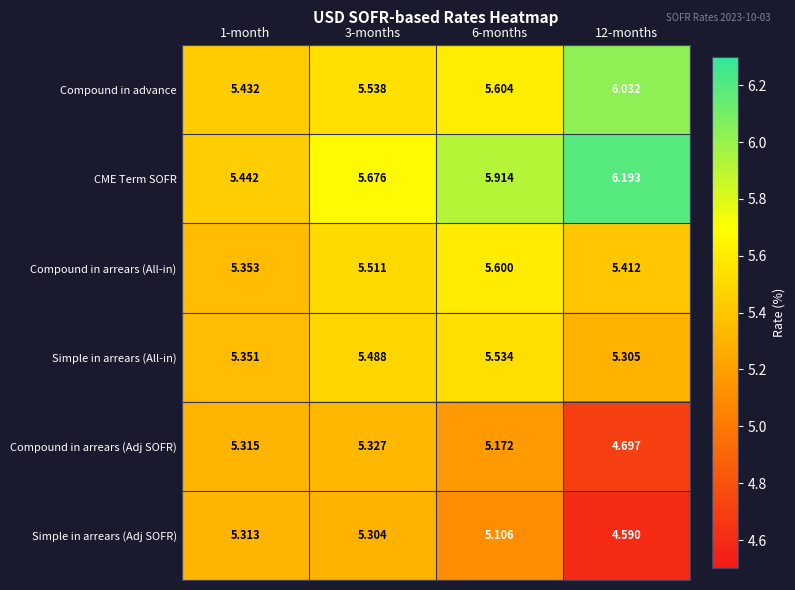

Which series has the largest total across all categories?

CME Term SOFR